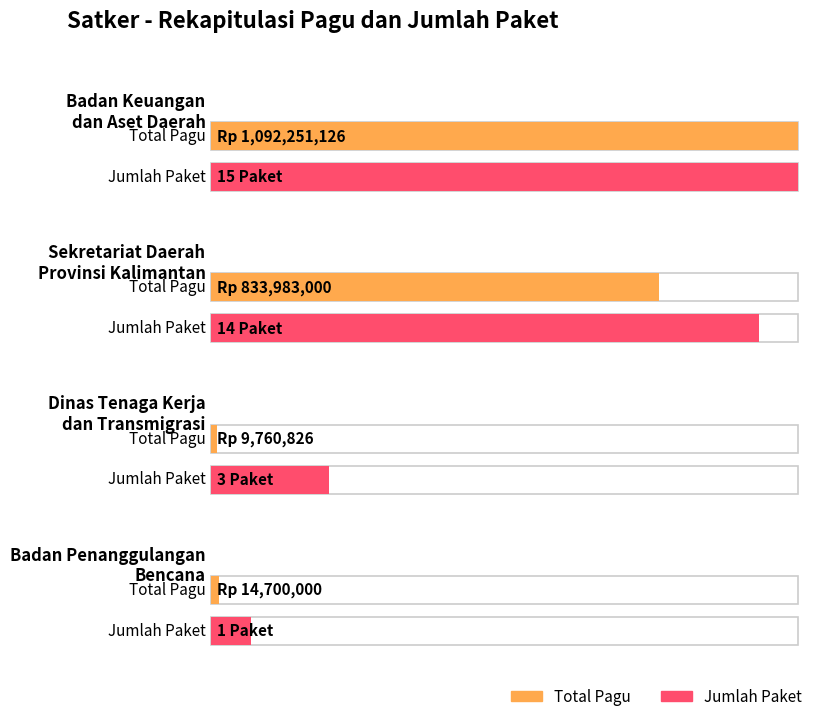

Where does the Pagu series first go above 117418000?

Badan Keuangan dan Aset Daerah